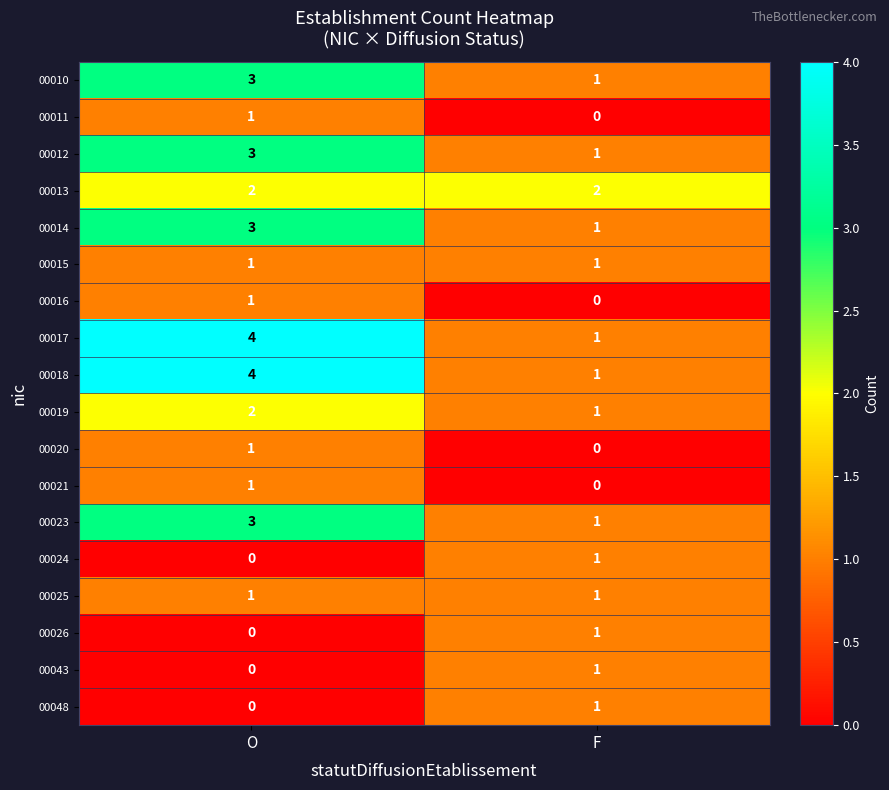

At which label is 00018 closest to 2?

F